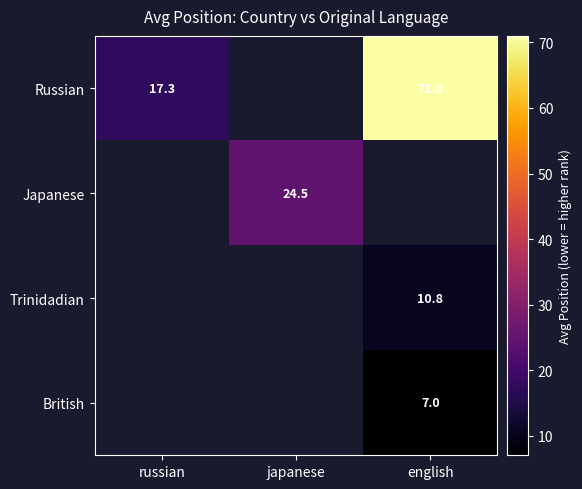

True or false: Japanese has a value of 24.5 at japanese.

True